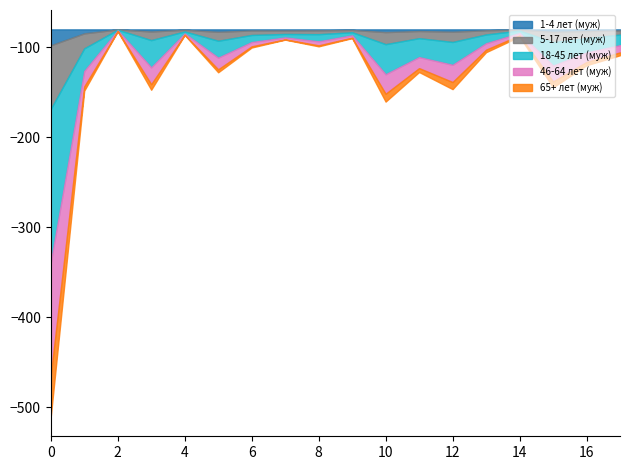

Rank the series by their maximum value, from lowest to highest.

1-4 лет (муж), 65+ лет (муж), 5-17 лет (муж), 46-64 лет (муж), 18-45 лет (муж)